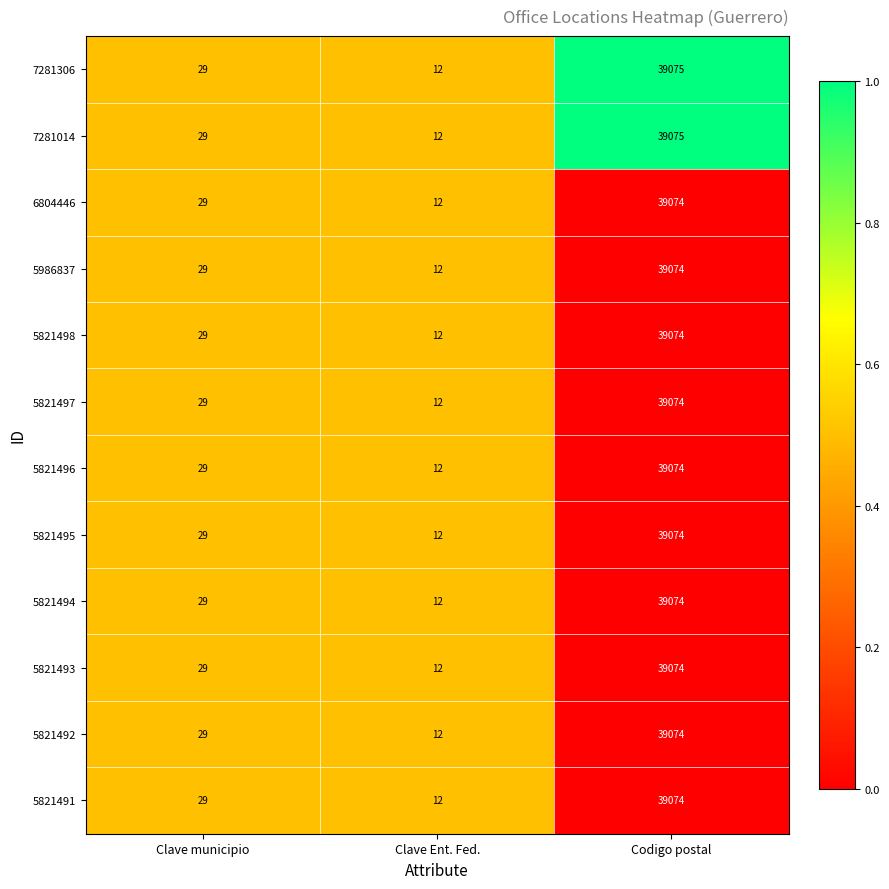

What value does the 7281014 series have at Clave municipio?

29